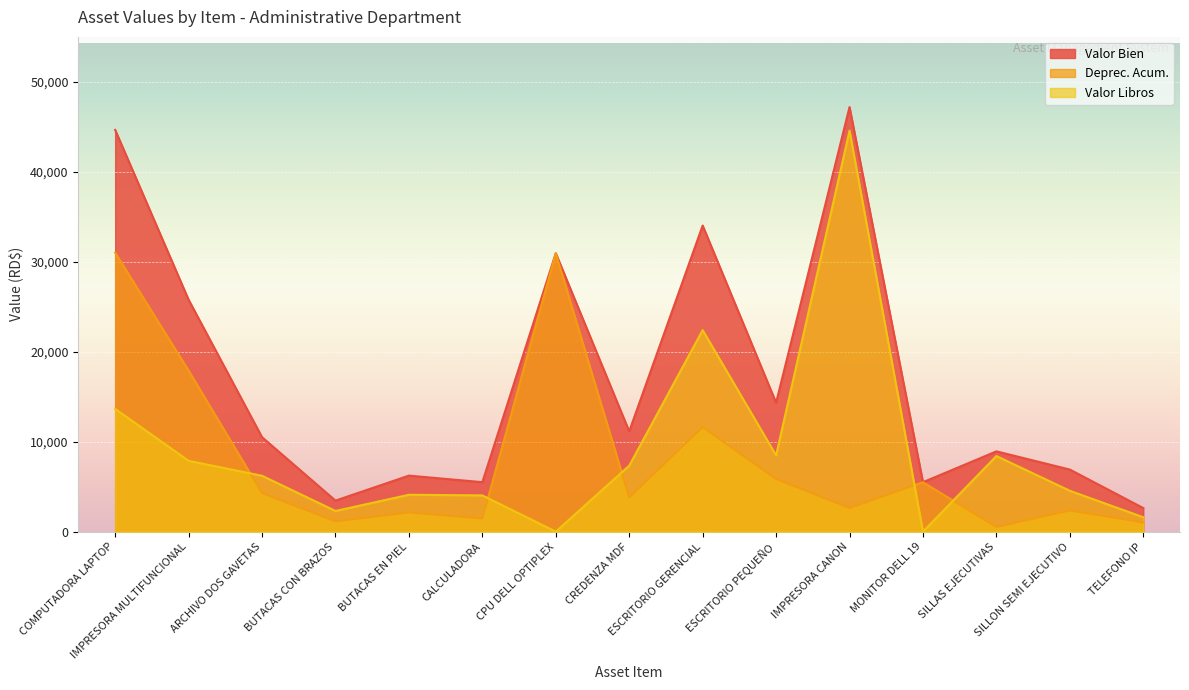

True or false: Deprec. Acum. has more than 1 points higher than both neighbors.

True